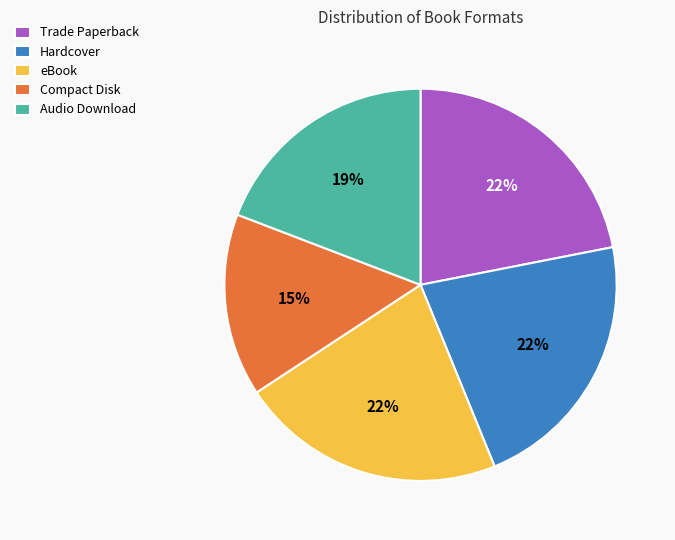

Which category has the smallest portion of the pie?

Compact Disk